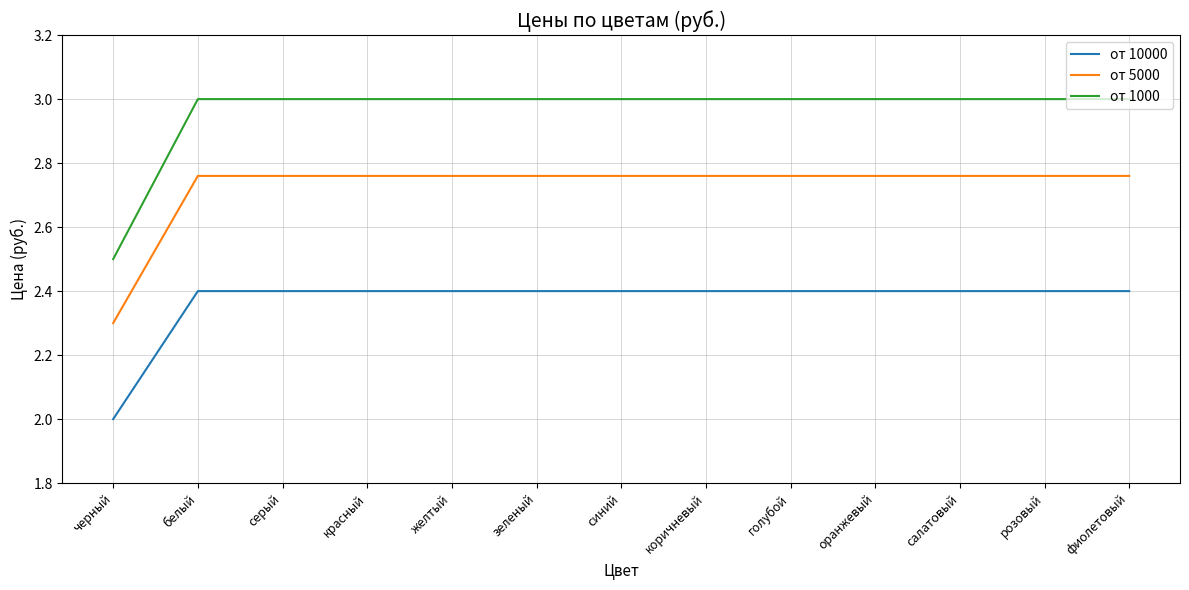

What position from the right is розовый?

2